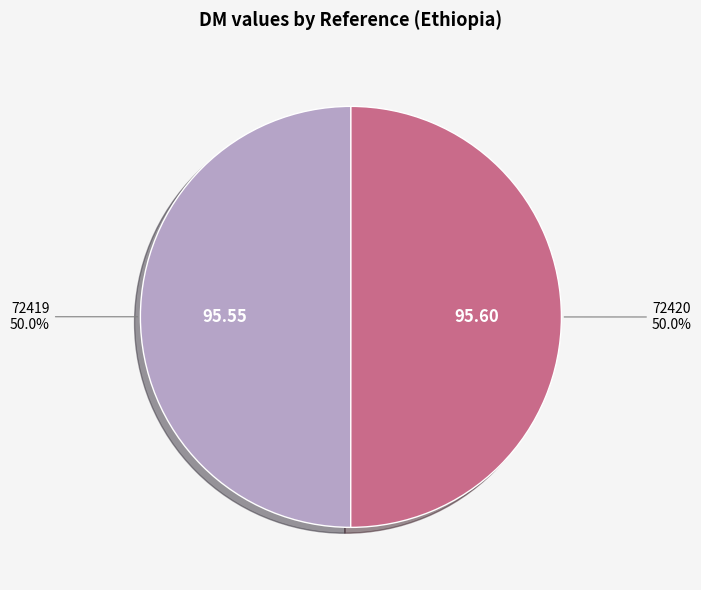

What is the ratio of the value at 72420 to the value at 72419?

1.0